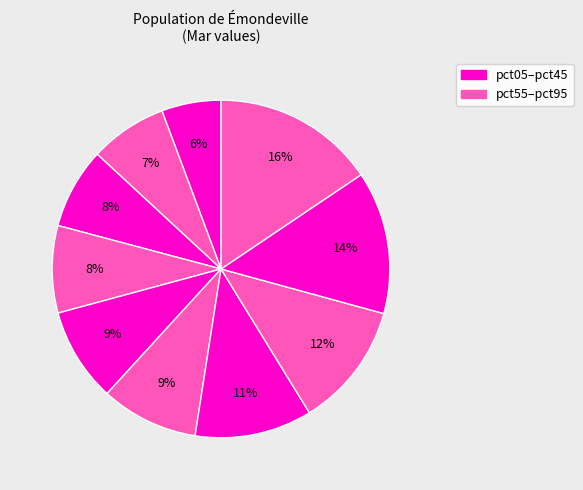

Is there any slice that represents more than half of the pie?

No